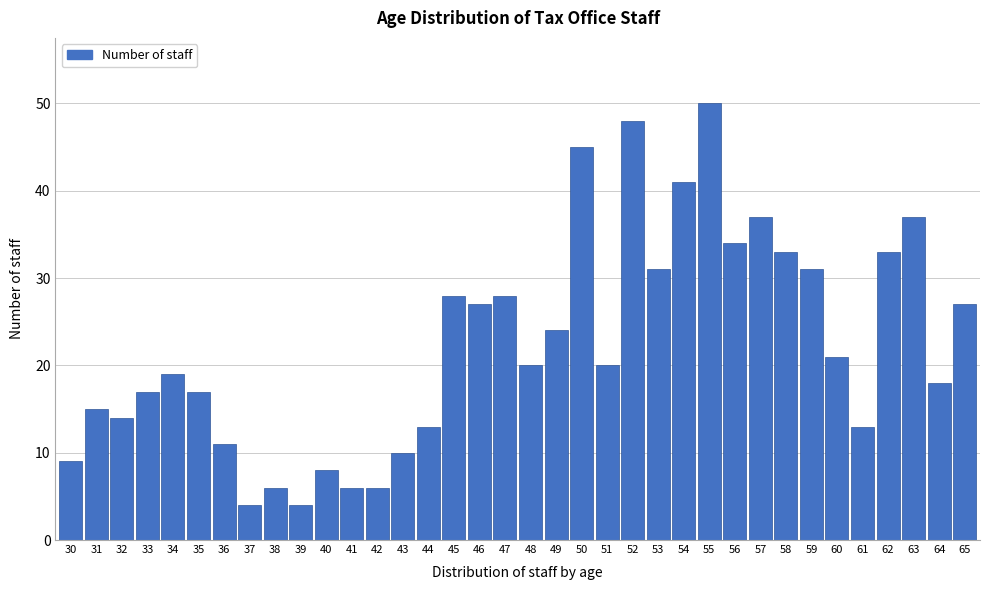

The chart shows a value of 18 at 64. True or false?

True